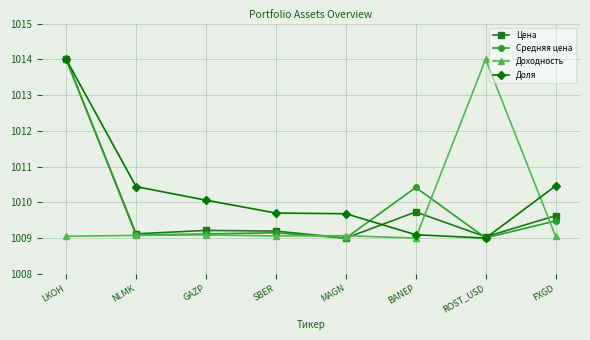

What is the greatest value displayed?

1014.0